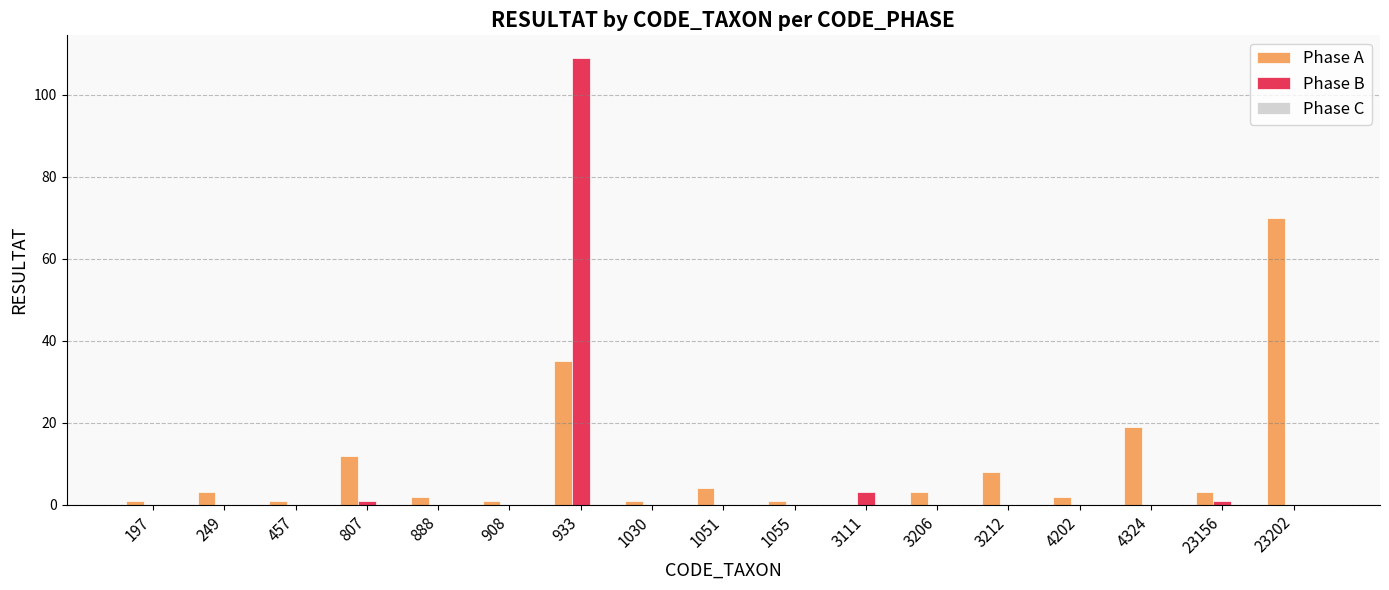

At which category is the sum across all series the highest?

933